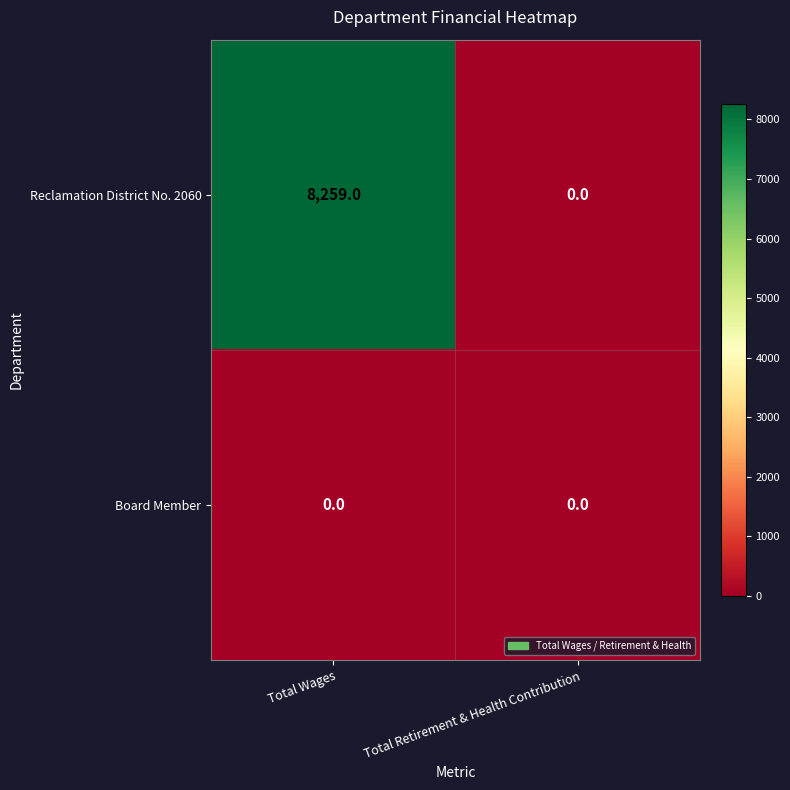

List the series in order of their overall mean, lowest first.

Board Member, Reclamation District No. 2060